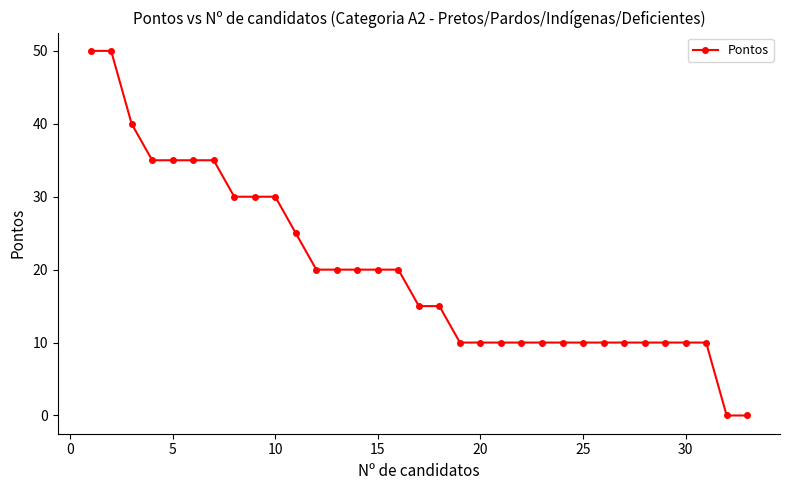

What is the average value?

20